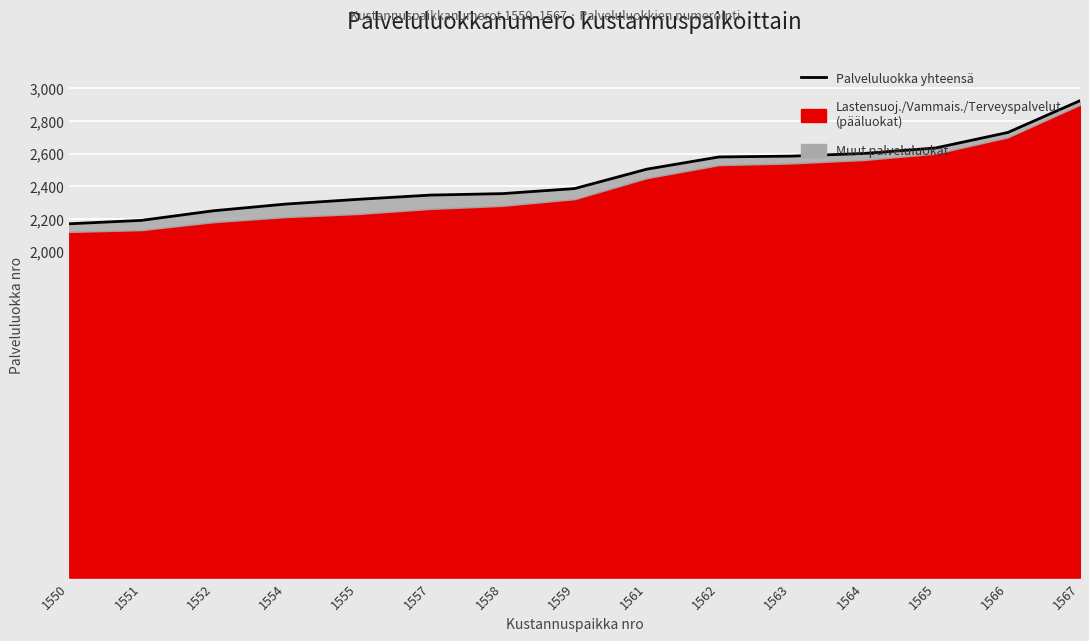

What is the change in value from 1558 to 1566?

+375